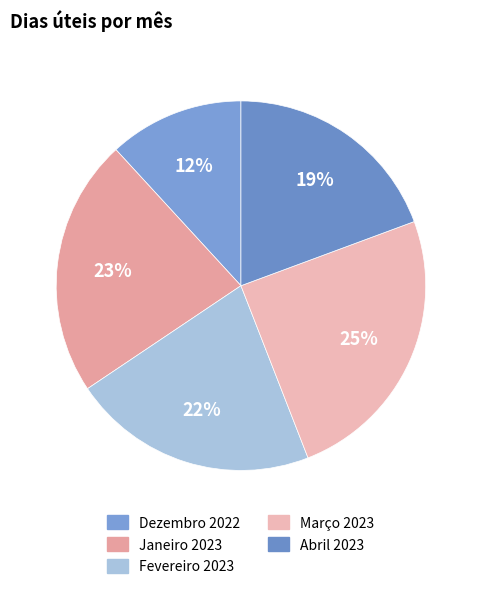

Is it true that Março 2023 is 25% of the pie?

True